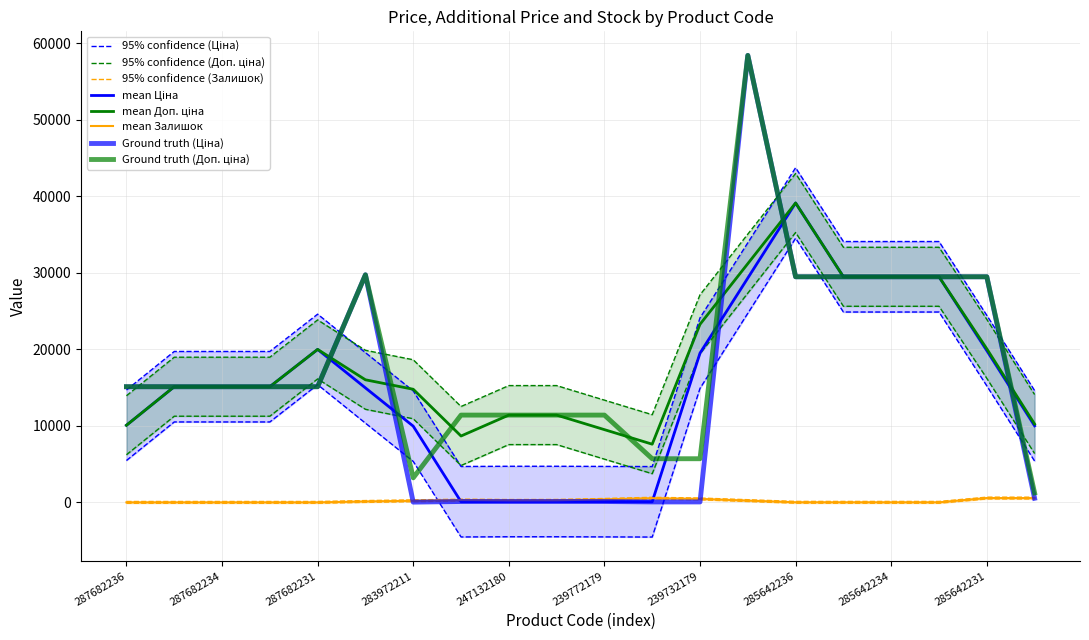

Reading right to left, extract all data points from this chart.

Ціна: 284032204=539.0	285642231=29491.5	285642233=29491.5	285642234=29491.5	285642235=29491.5	285642236=29491.5	285662232=58426.5	239732179=57.0	239732195=57.0	239772179=114.1	239772195=114.1	247132180=114.1	247132181=114.1	283972211=32.0	287702232=29747.2	287682231=15120.0	287682233=15120.0	287682234=15120.0	287682235=15120.0	287682236=15120.0
Доп. ціна: 284032204=1235.4	285642231=29491.5	285642233=29491.5	285642234=29491.5	285642235=29491.5	285642236=29491.5	285662232=58426.5	239732179=5705.0	239732195=5705.0	239772179=11410.0	239772195=11410.0	247132180=11410.0	247132181=11410.0	283972211=3205.0	287702232=29747.2	287682231=15120.0	287682233=15120.0	287682234=15120.0	287682235=15120.0	287682236=15120.0